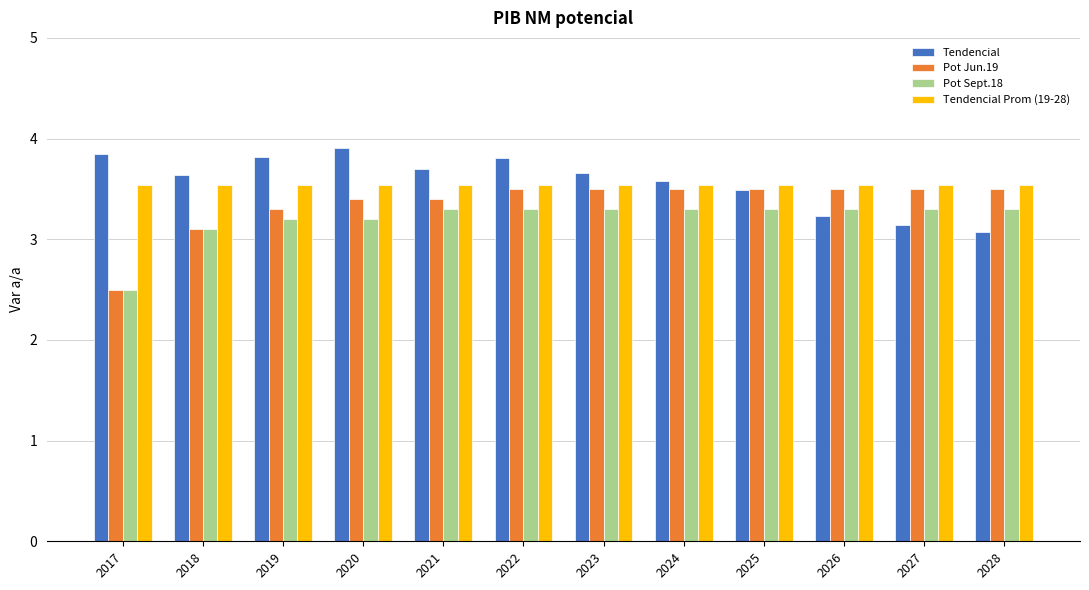

What is the difference between the highest and lowest values at 2021?

0.4